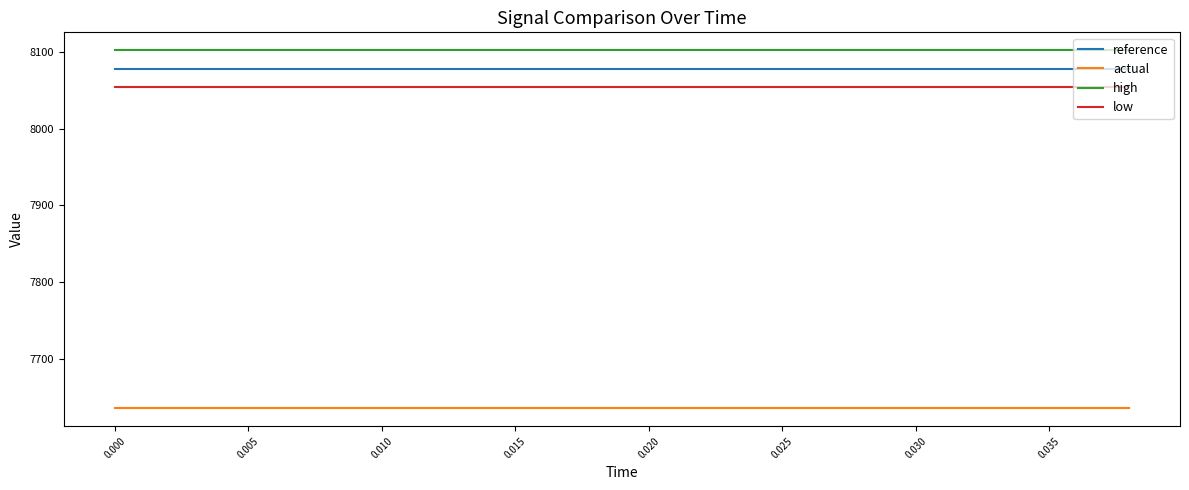

What is the highest value of the high series?

8102.3